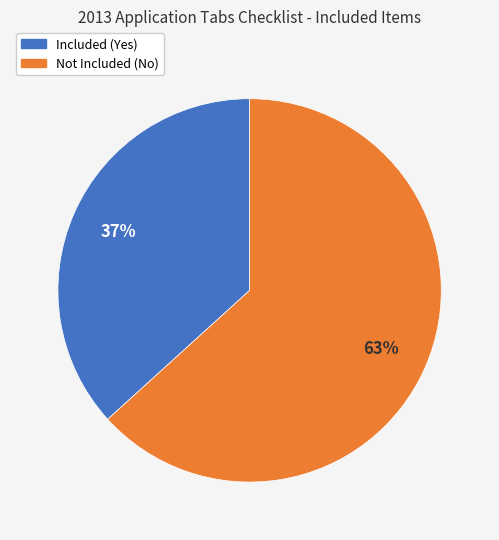

To the nearest percent, what is the average slice percentage?

50%